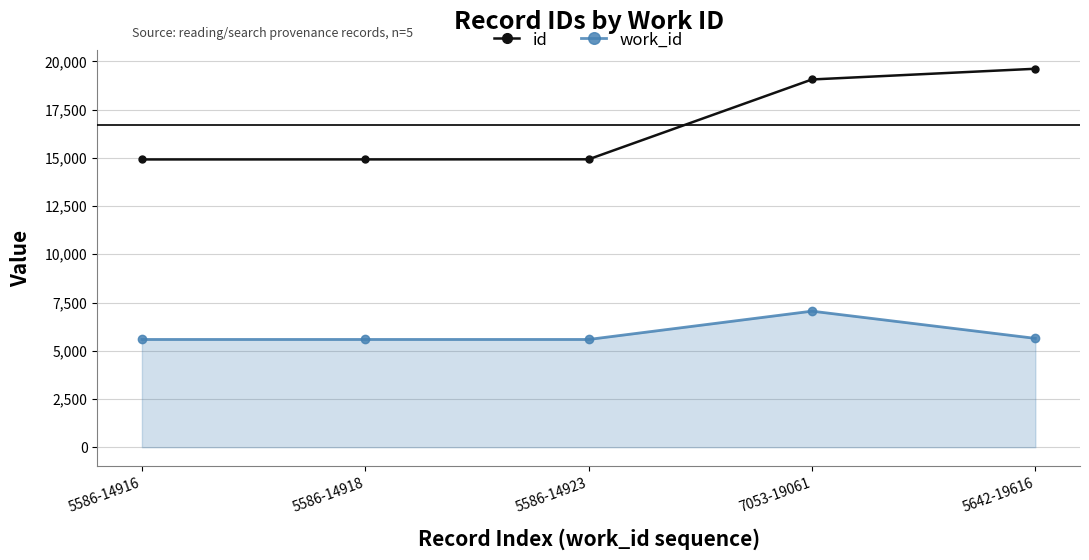

At 5586-14918, list the series in order from smallest to largest.

work_id, id